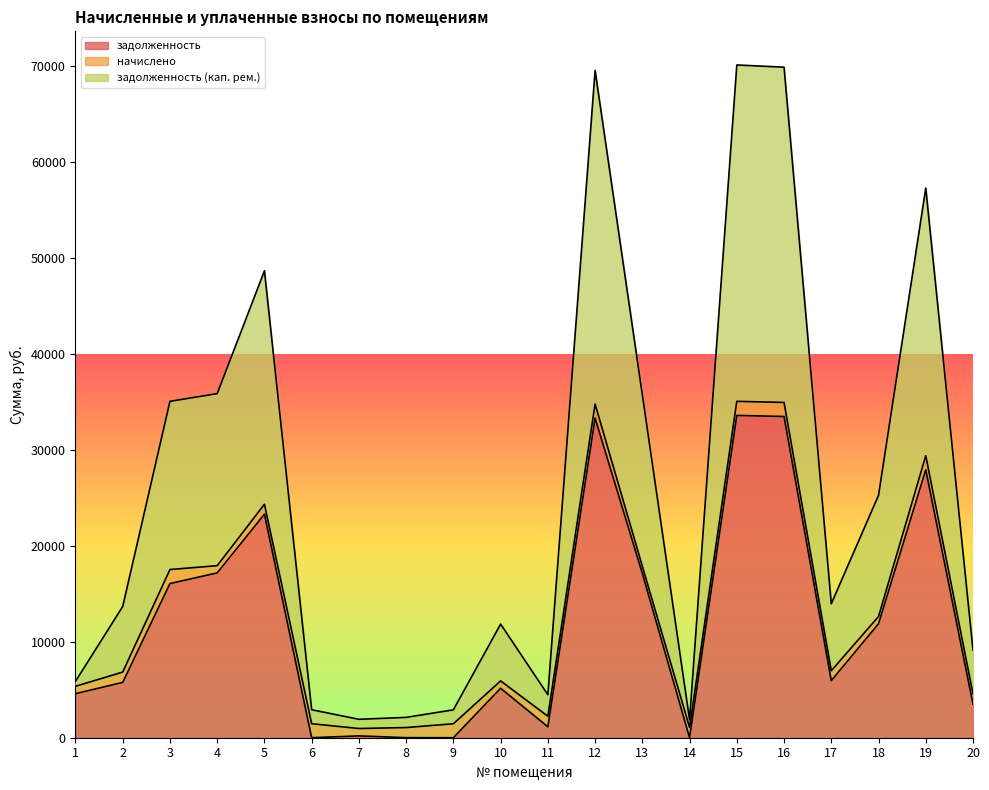

Where does the задолженность series first go above 5949?

3